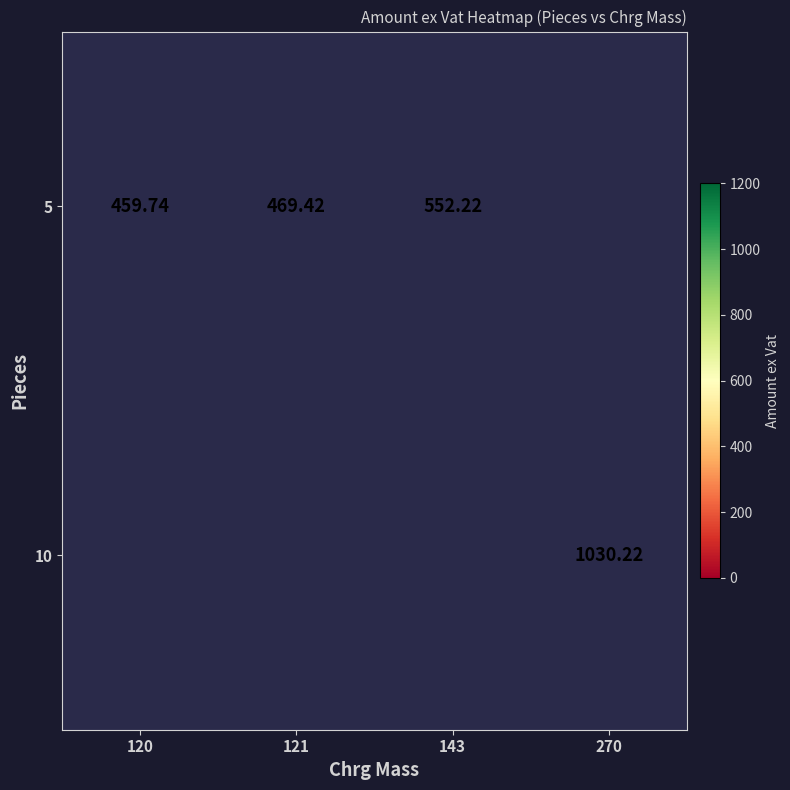

Which has a higher value, 120 or 121?

121